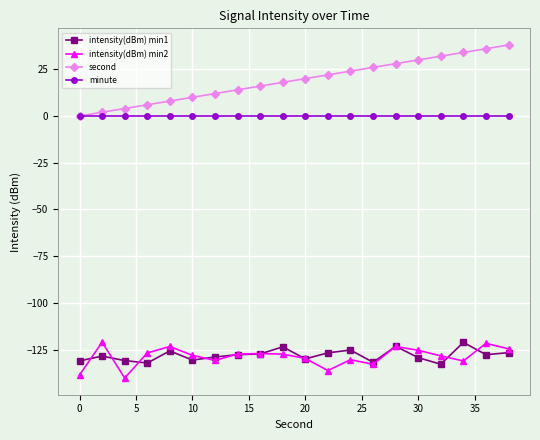

True or false: second and intensity(dBm) min1 cross at least once.

False